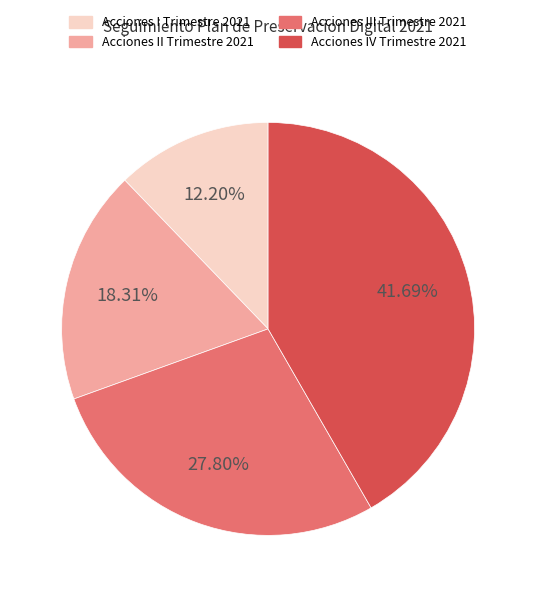

To the nearest percent, what percentage of the pie is Acciones III Trimestre 2021?

28%